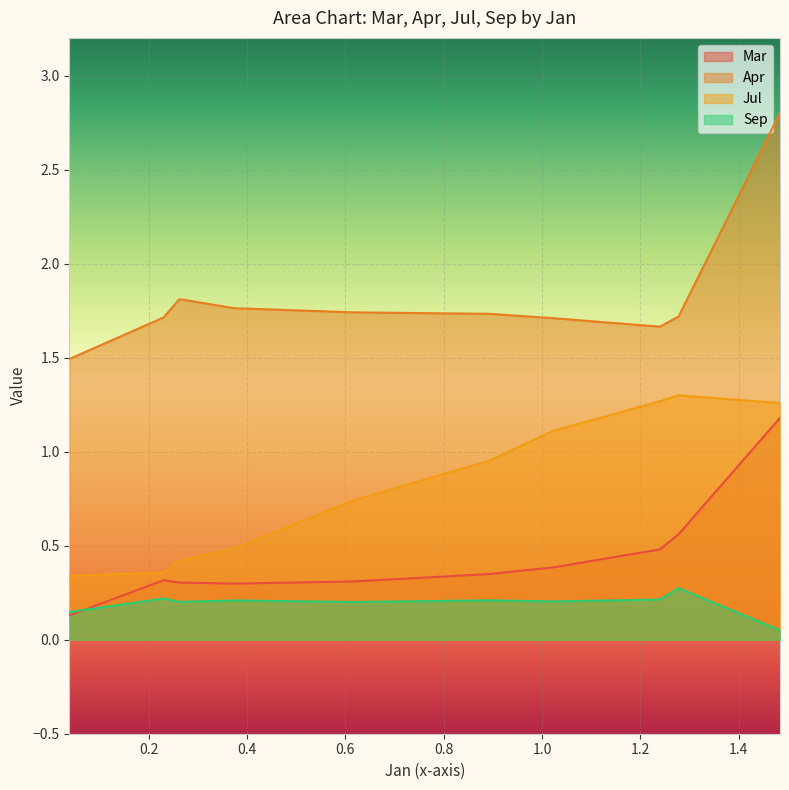

Which series has the largest total across all categories?

Apr